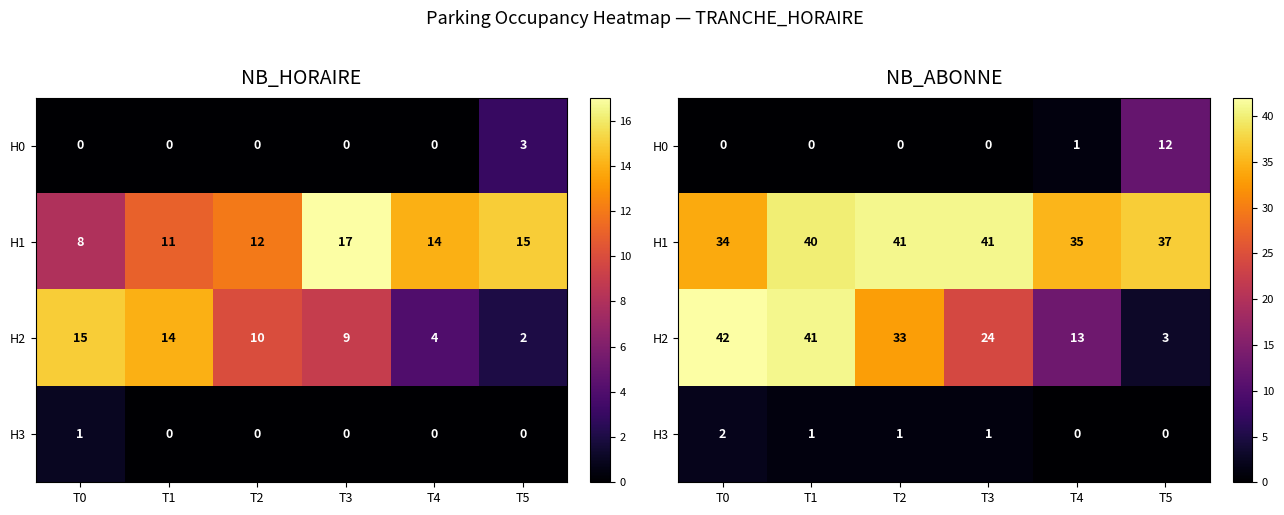

Rank the series by their maximum value, from highest to lowest.

H2, H1, H0, H3